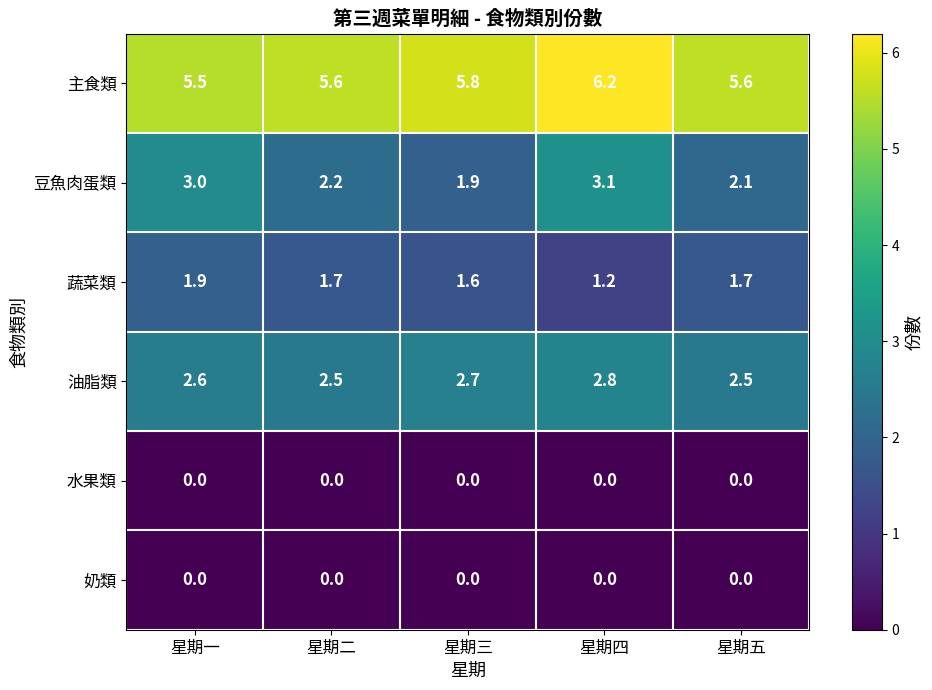

Which series has the widest spread of values?

豆魚肉蛋類